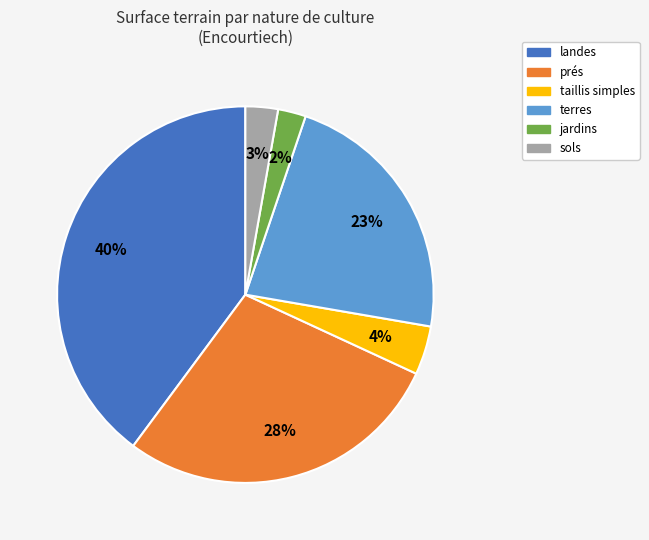

Which category has the biggest portion of the pie?

landes